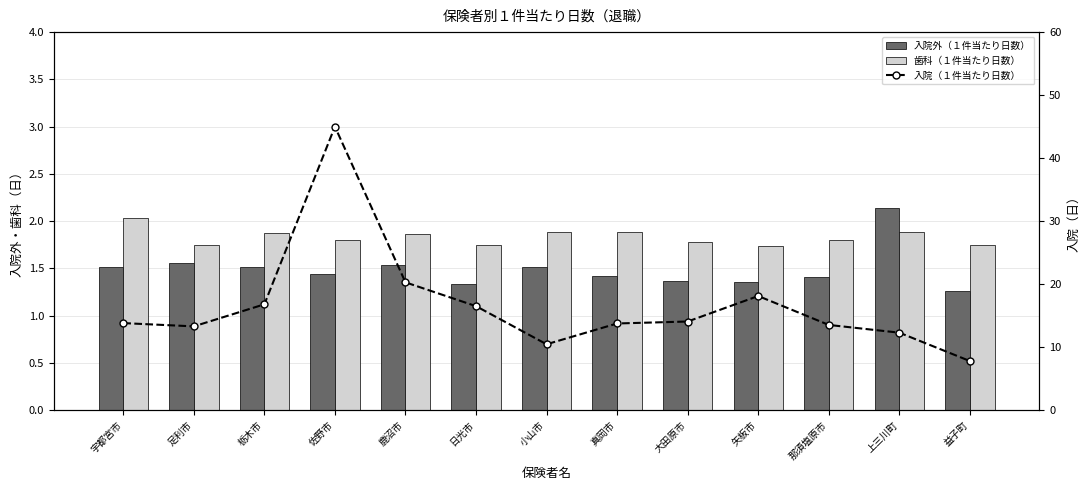

What is the difference between the highest and lowest values at 真岡市?

12.3